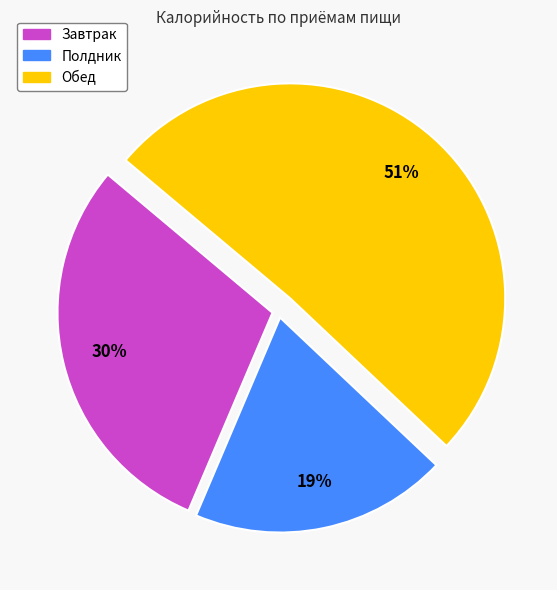

Do Обед and Полдник together represent more than half of the pie?

Yes